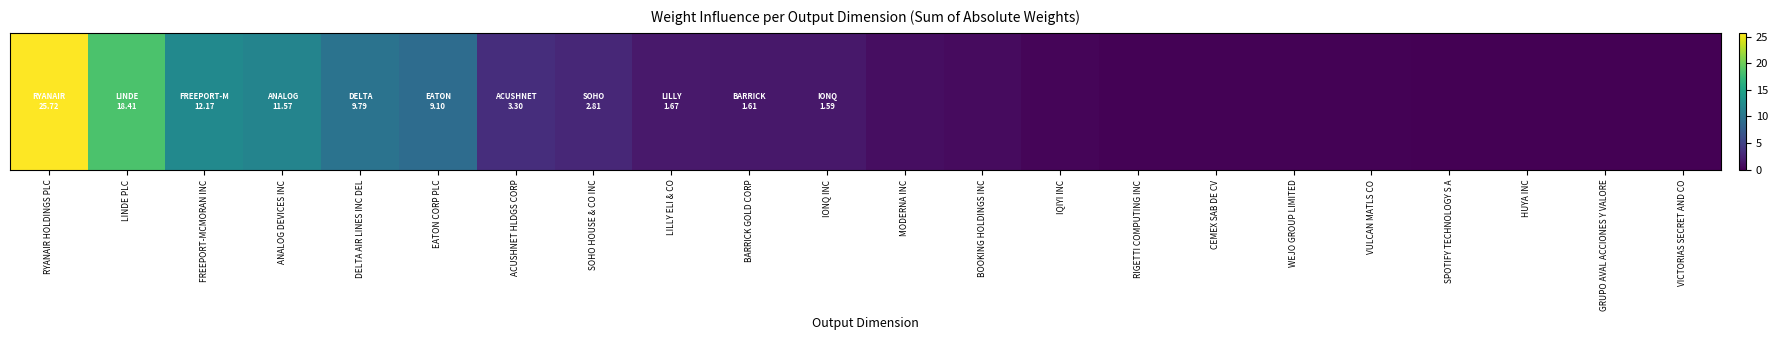

At which label is the value closest to 12?

FREEPORT-MCMORAN INC